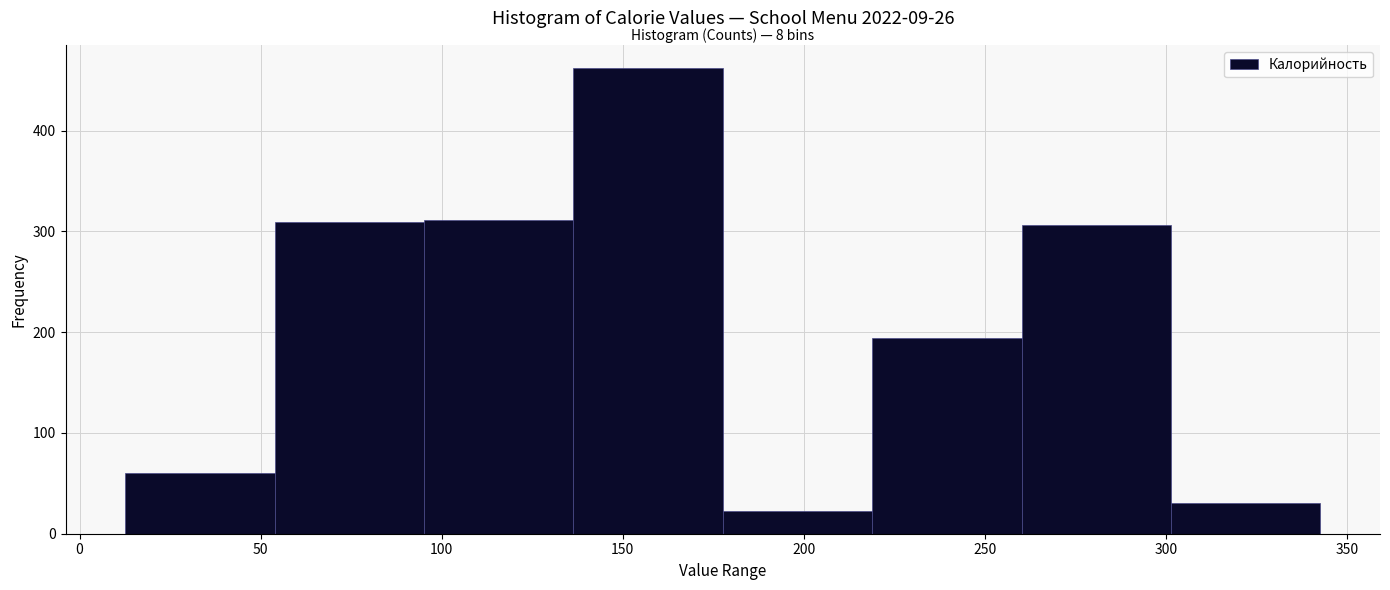

Which range on the x-axis has the tallest bar?

135 to 180